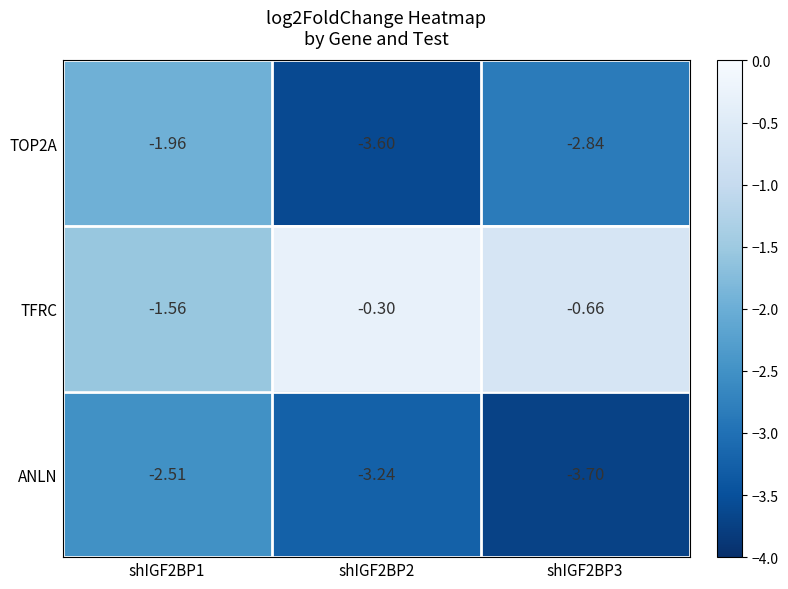

Which series has the largest total across all categories?

TFRC